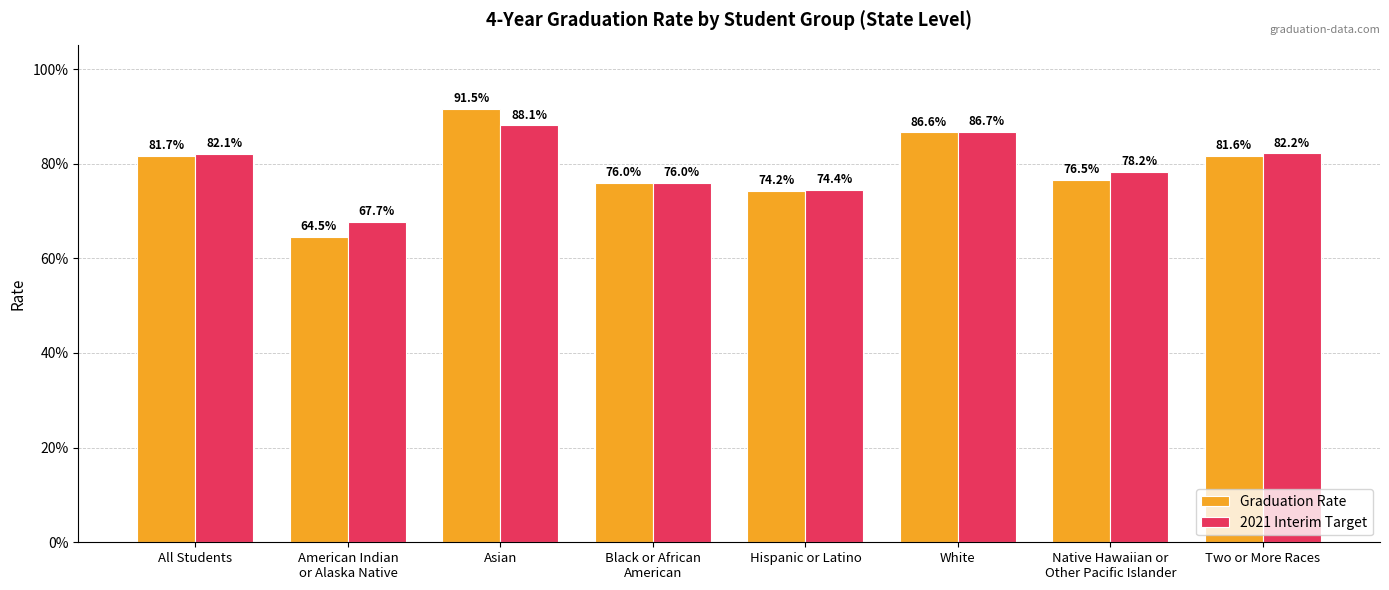

Rank the series by their average value, from lowest to highest.

Graduation Rate, 2021 Interim Target